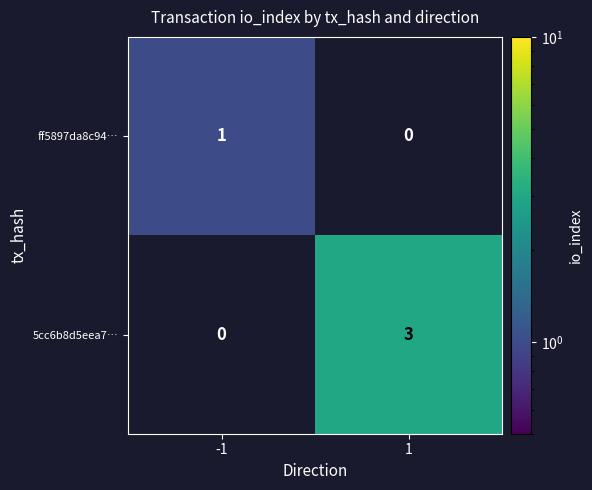

What is the total value across all series at -1?

1